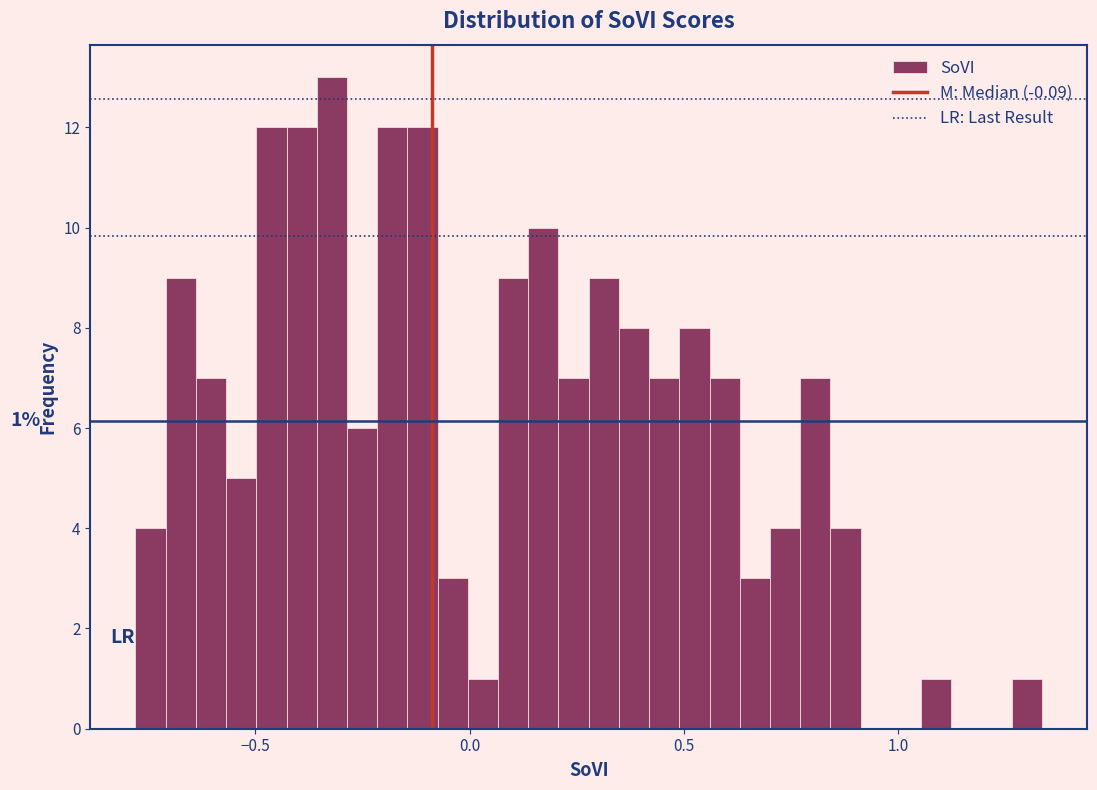

Read against the x-axis, roughly where is the centre of the tallest bar?

-0.30